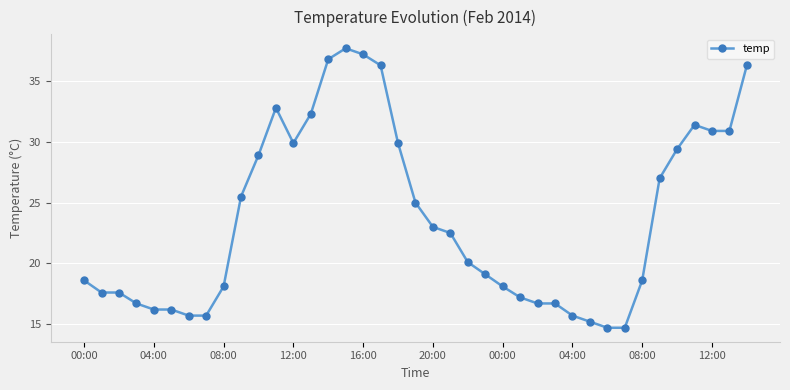

What is the difference between the second highest and second lowest values?

22.5